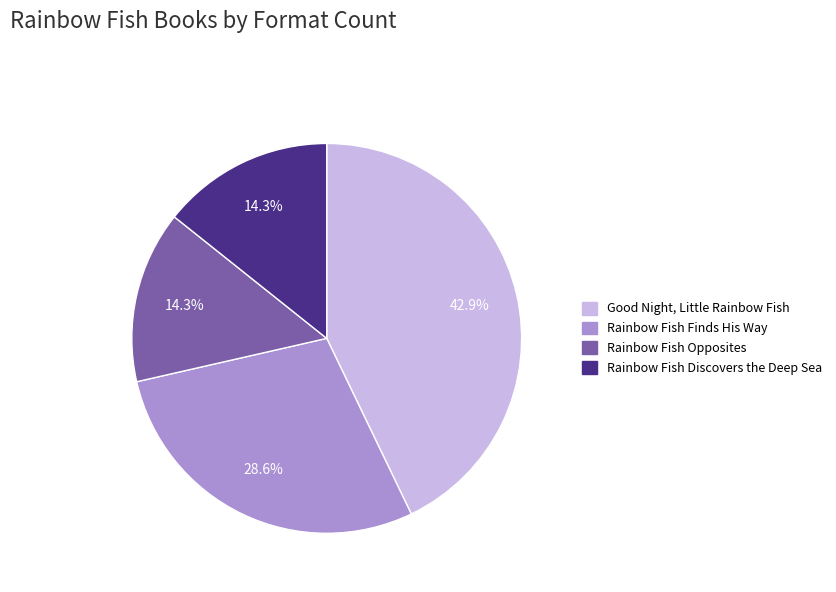

What is the ratio of the value at Rainbow Fish Discovers the Deep Sea to the value at Good Night, Little Rainbow Fish?

0.3